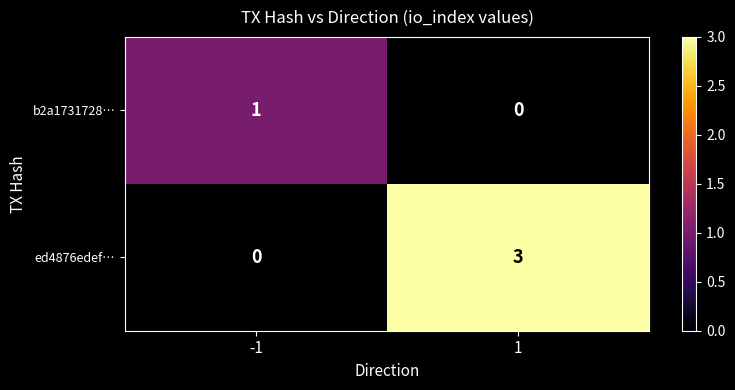

What is the spread (max minus min) of values at 1?

3